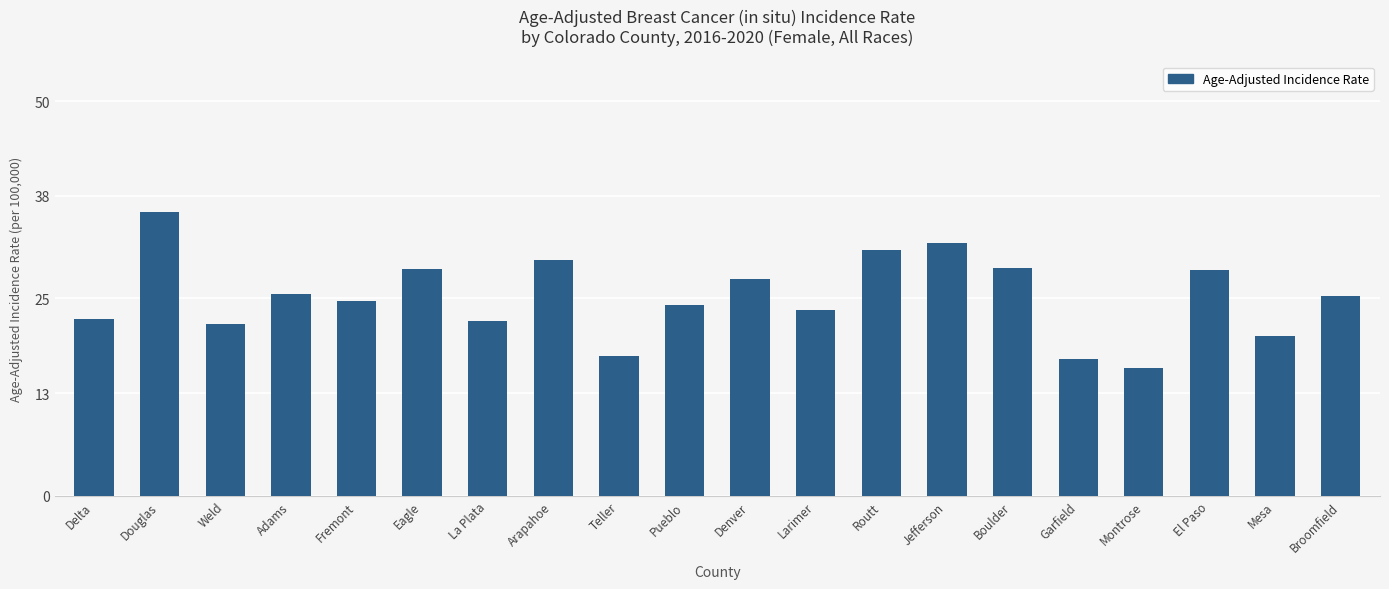

What is the minimum value shown in the chart?

16.2